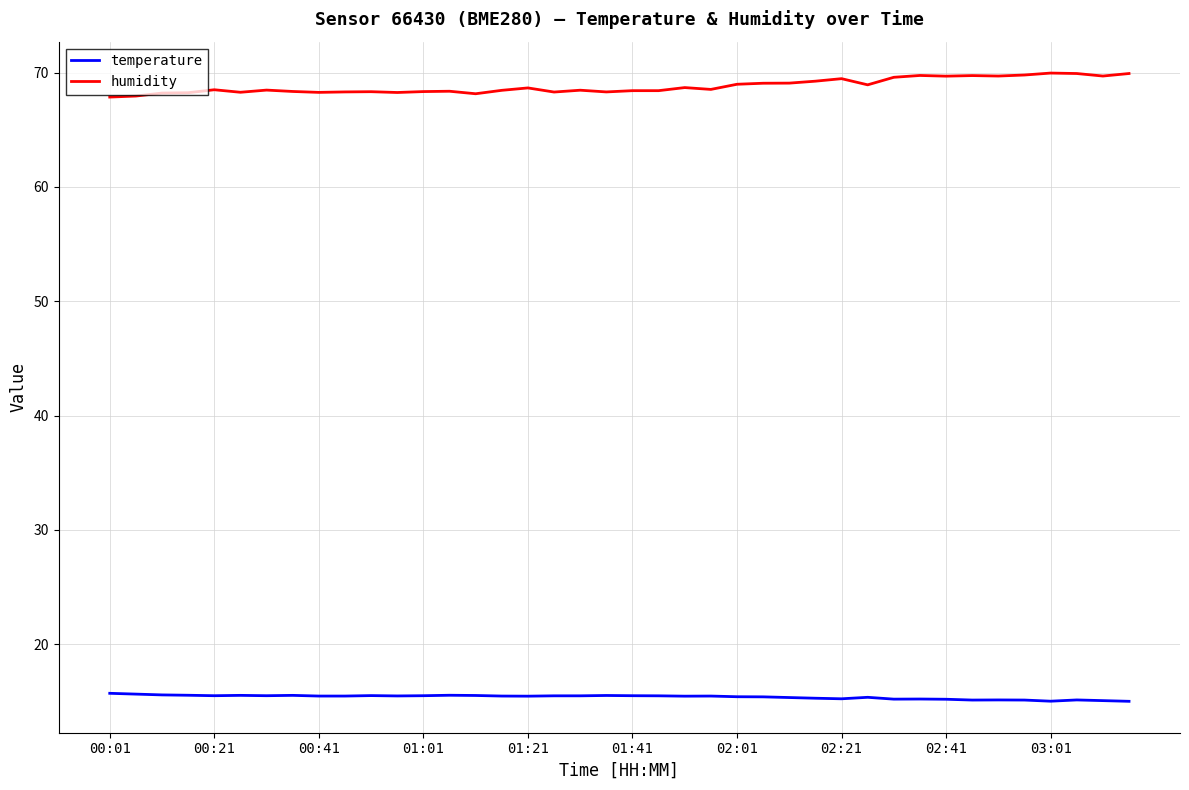

Which series has the largest total across all categories?

humidity